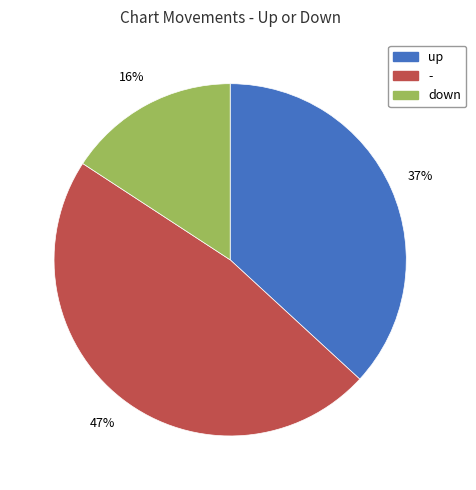

Between - and up, which is larger?

-